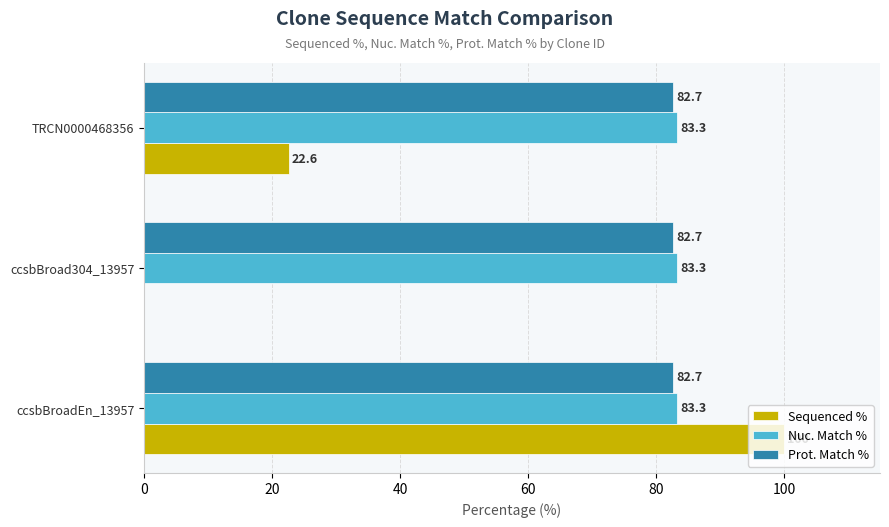

The value of Nuc. Match % at TRCN0000468356 is 148.3. True or false?

False